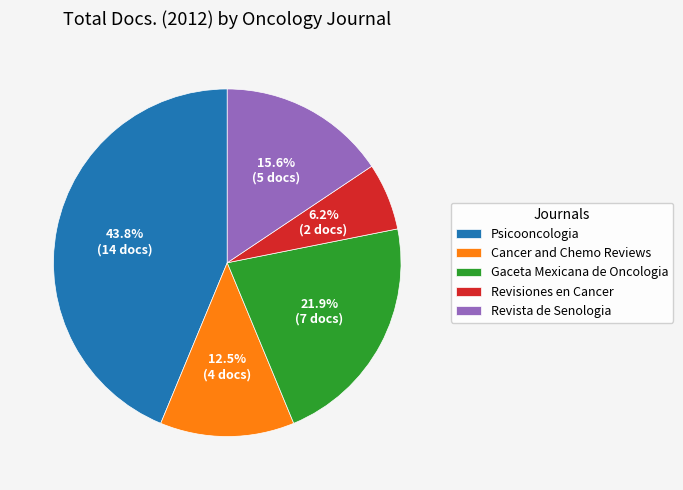

Which category has the smallest portion of the pie?

Revisiones en Cancer